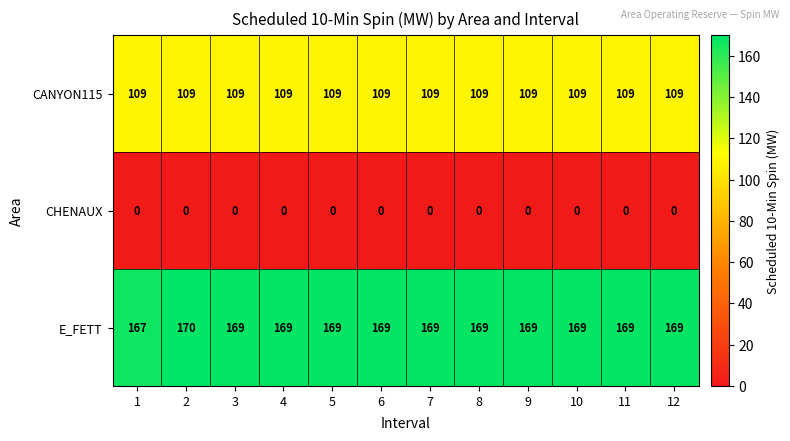

The value of CANYON115 at 11 is 109. True or false?

True